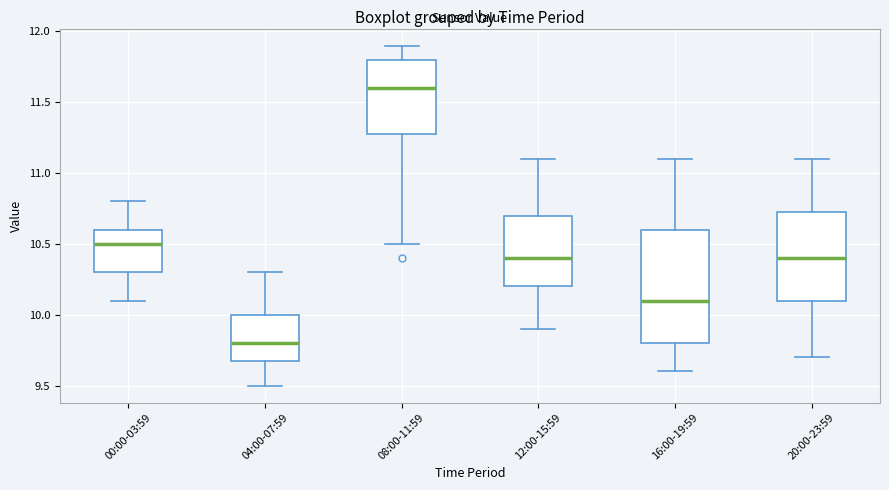

Which box's median line is the lowest?

04:00-07:59